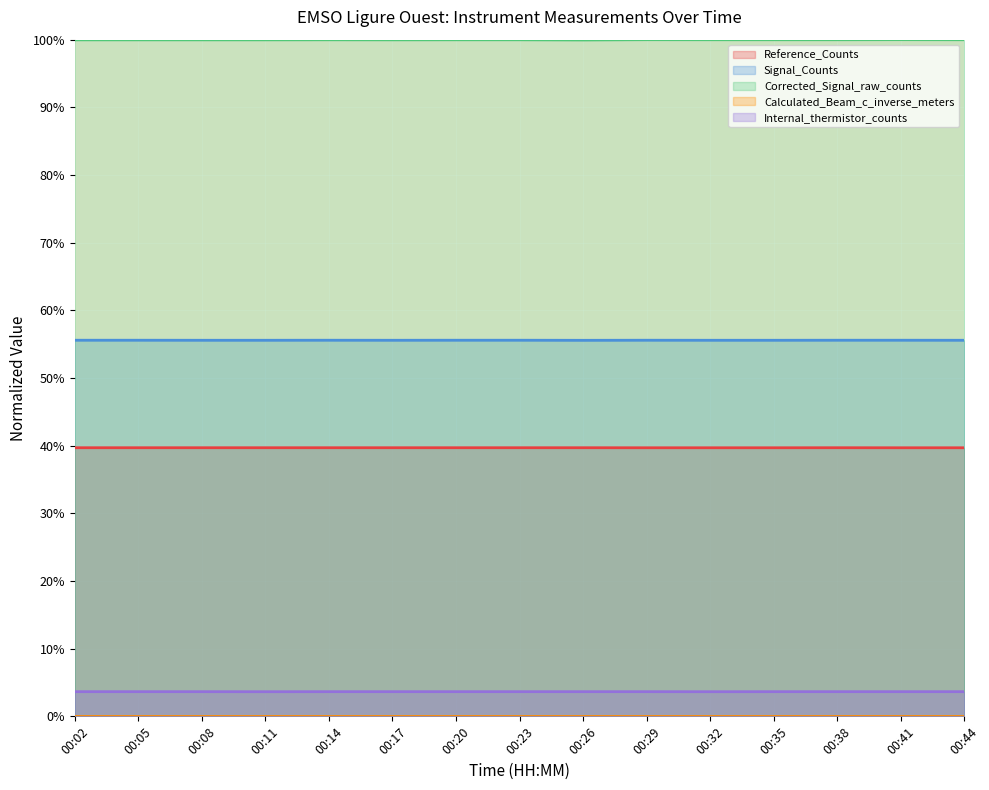

How many lines are shown in the chart?

5